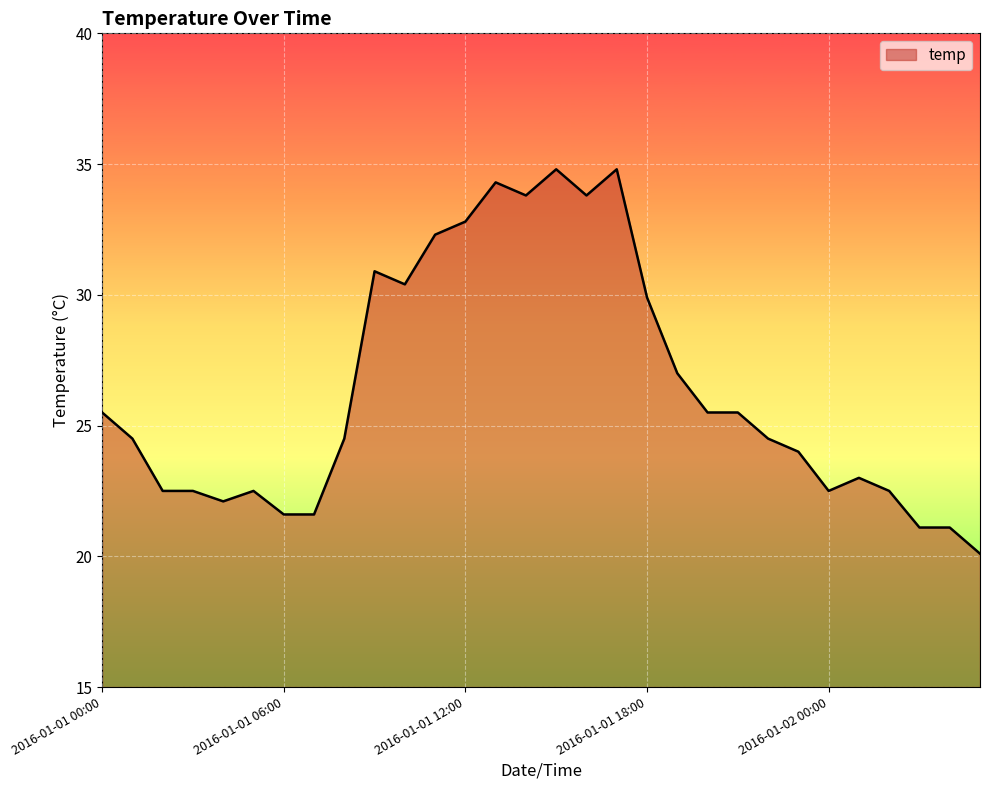

What is the maximum value shown in the chart?

34.8